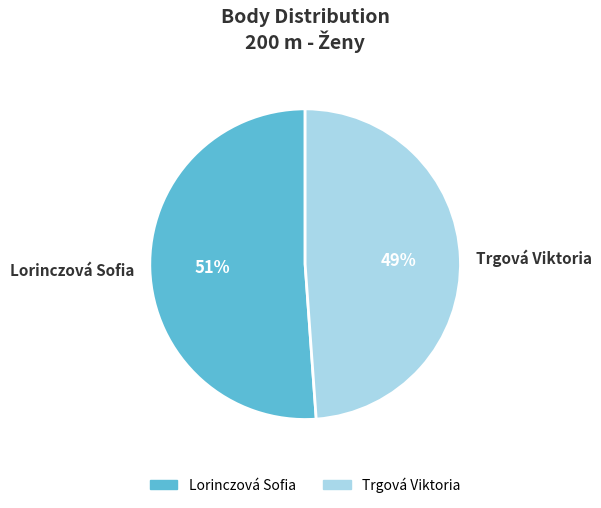

Which slice is the largest?

Lorinczová Sofia